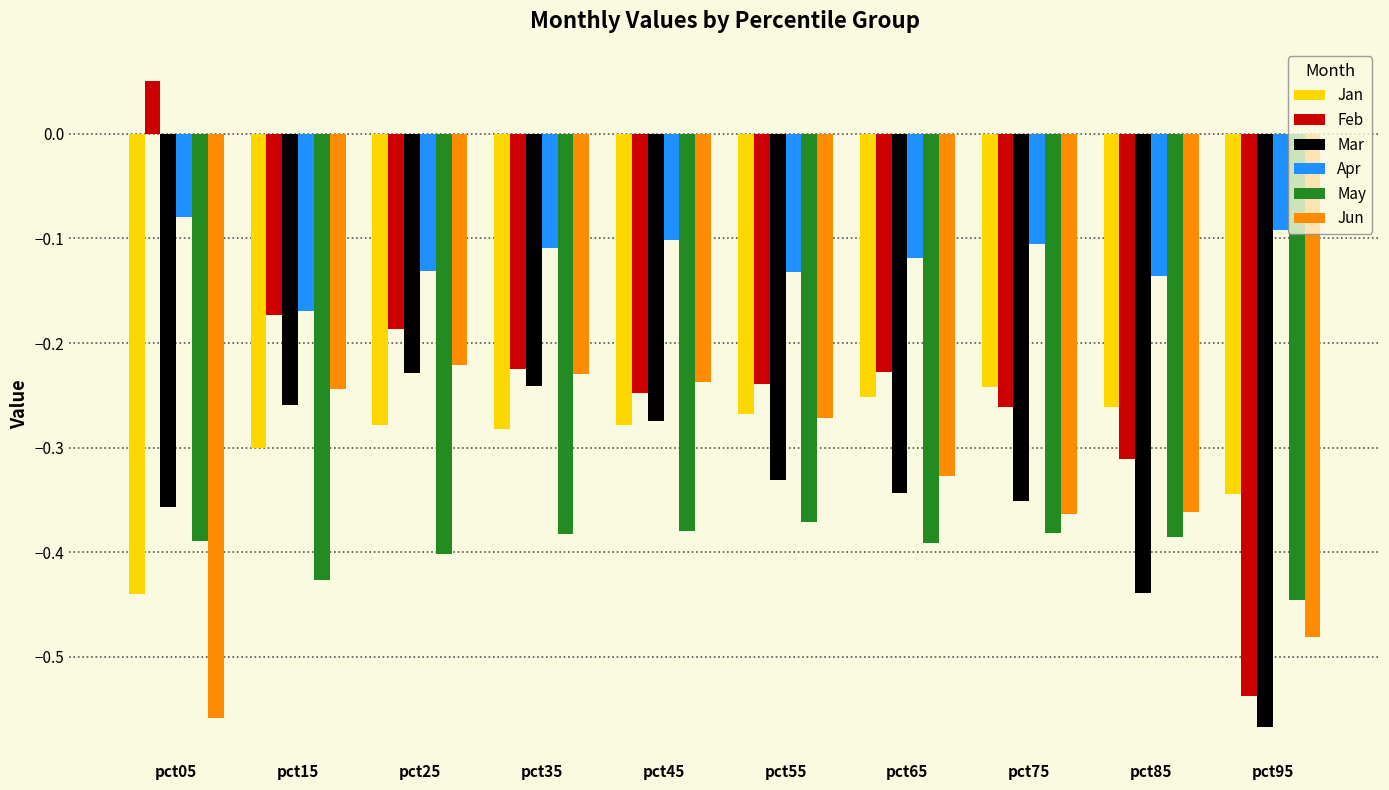

True or false: Jun has a value of -0.1 at pct35.

False